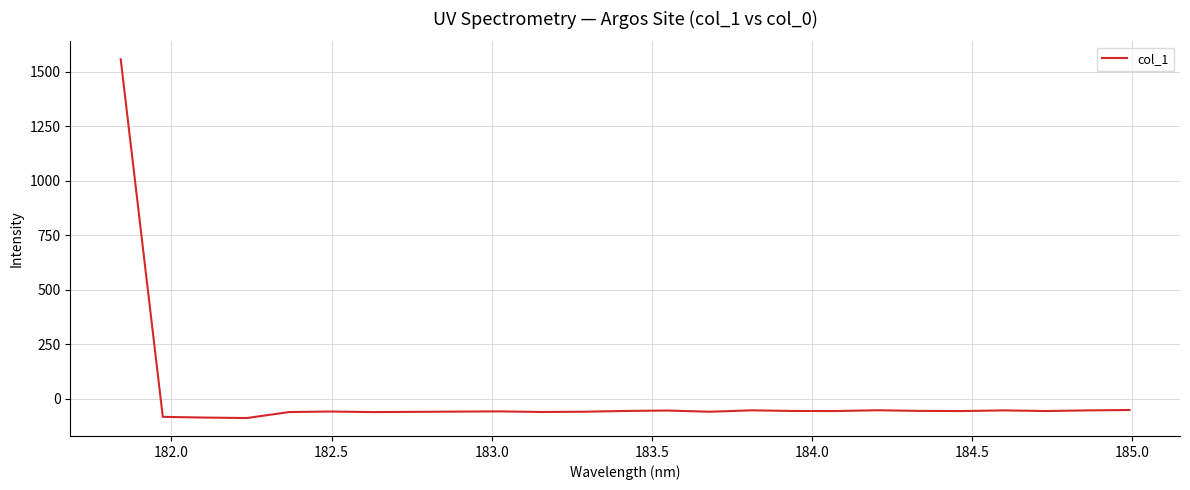

What is the minimum value shown in the chart?

-89.4